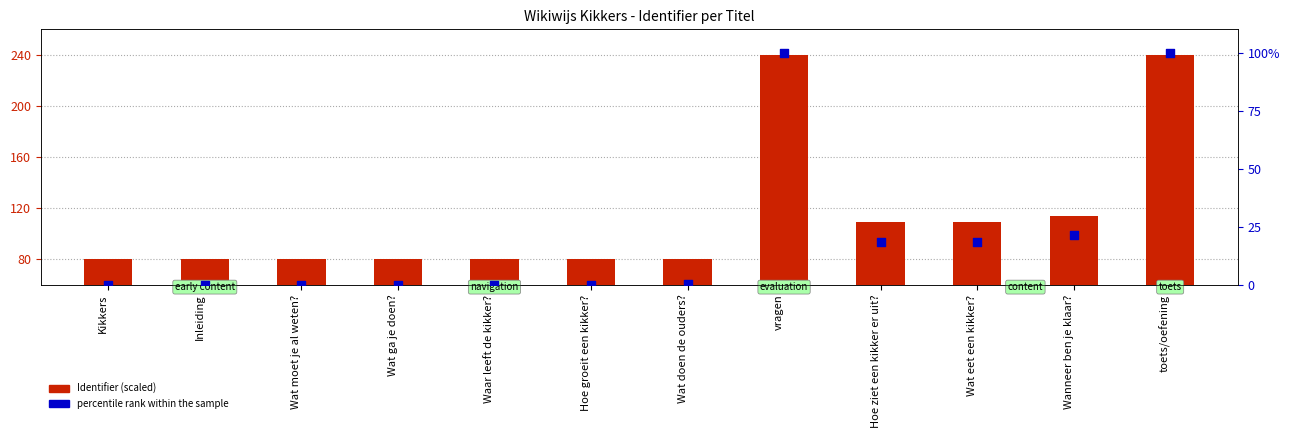

What is the total value across all series at Wat ga je doen??

80.0